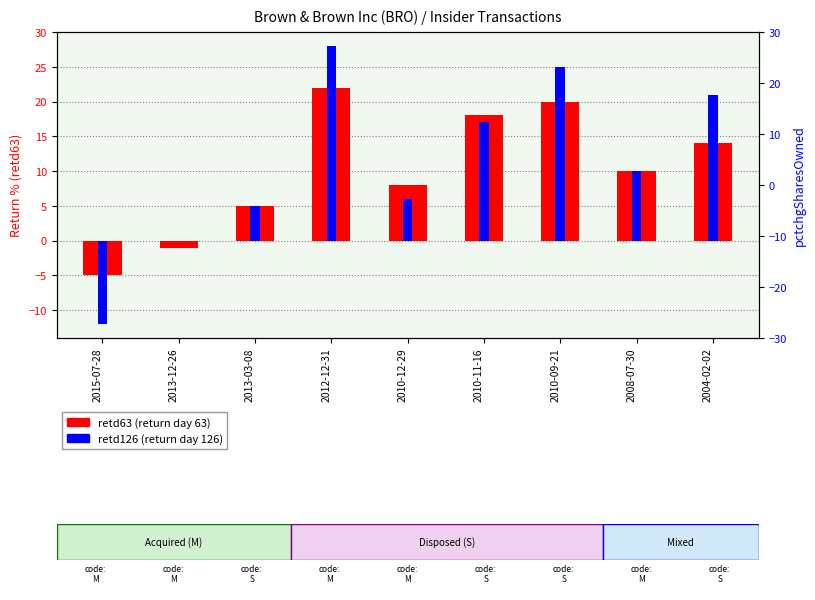

Which label corresponds to the smallest value in the chart?

2015-07-28